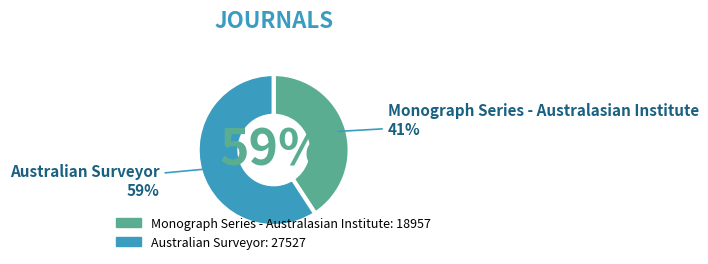

What is the smallest slice in the pie chart?

Monograph Series - Australasian Institute